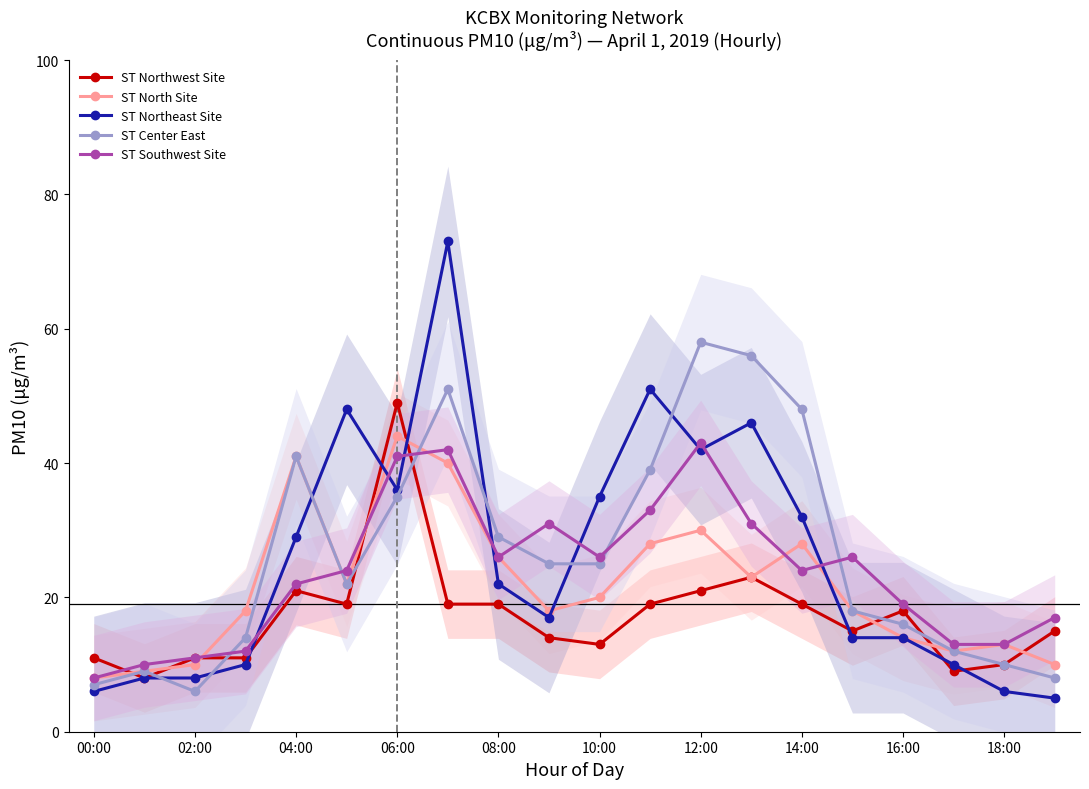

True or false: ST Southwest Site has a value of 26 at 16:00.

False